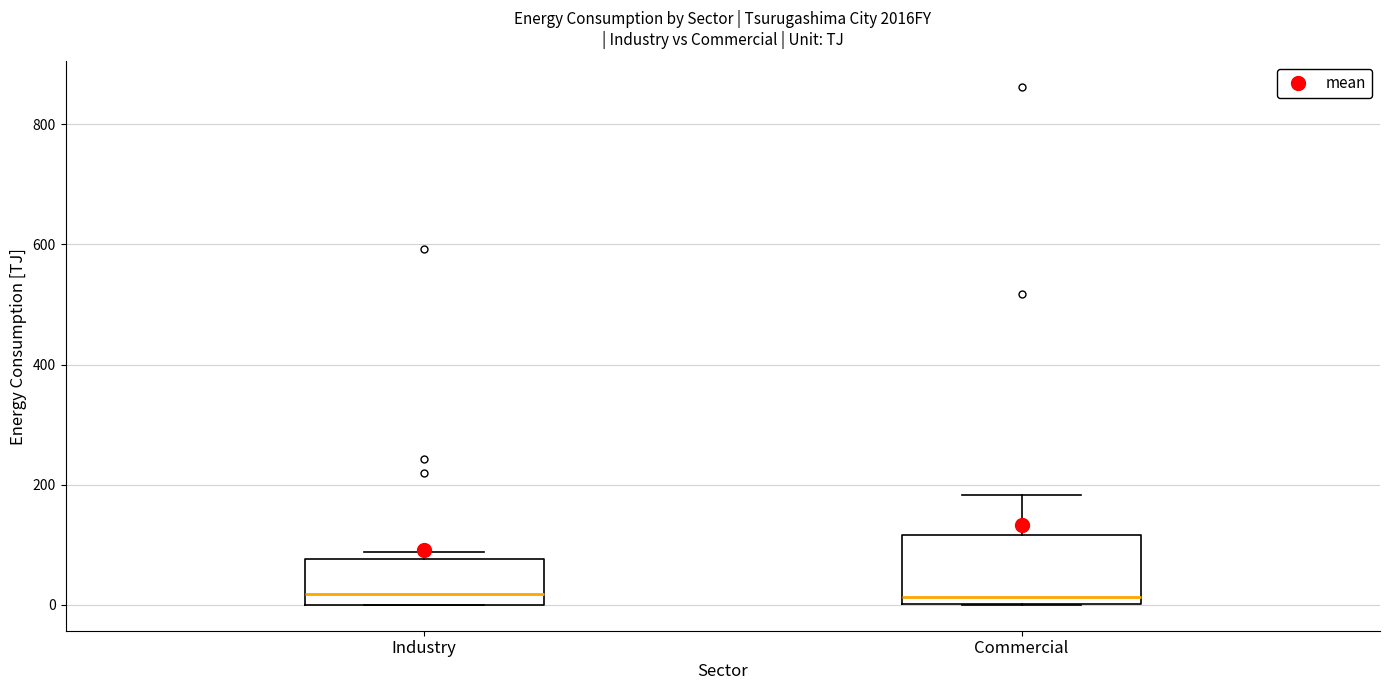

Where is the lower edge of the box for Industry on the y-axis? The values are not printed on the chart, so give them approximately, as read against the axis.

0